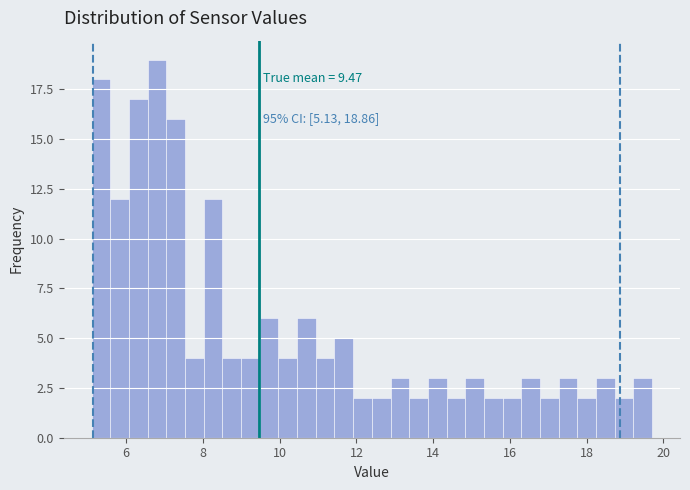

Read against the x-axis, roughly where is the centre of the tallest bar?

6.8